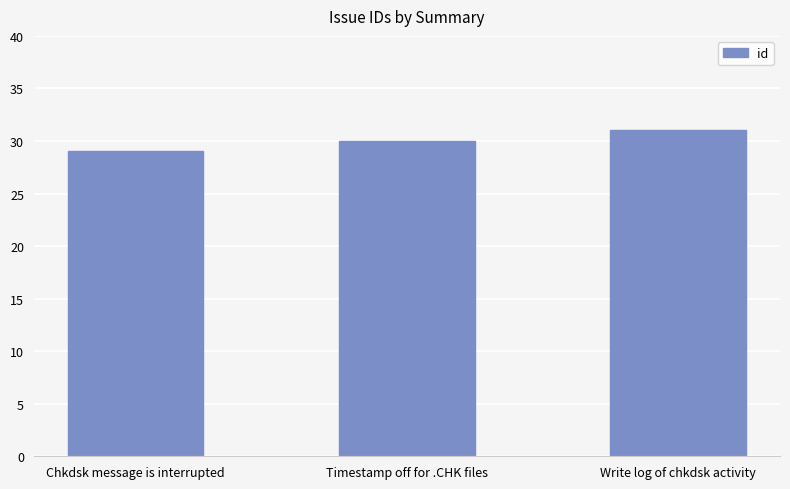

Rank the categories by value from lowest to highest.

Chkdsk message is interrupted, Timestamp off for .CHK files, Write log of chkdsk activity